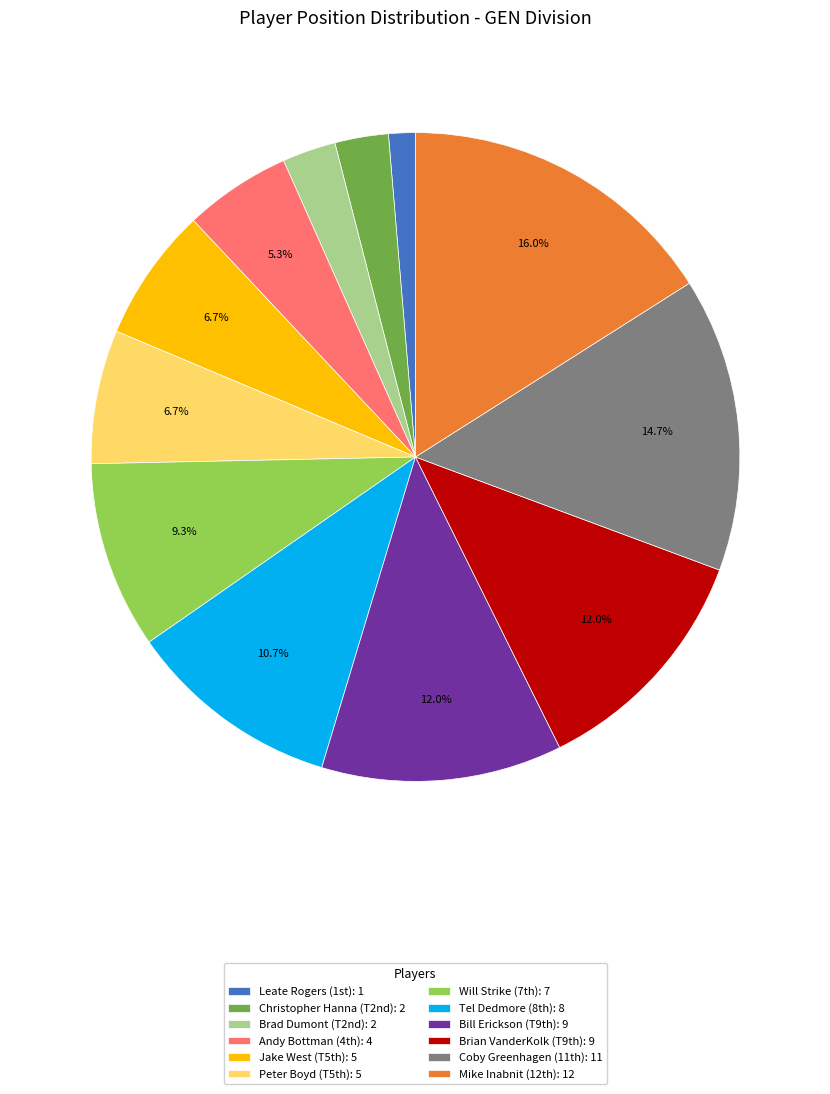

Which category has the smallest portion of the pie?

Leate Rogers